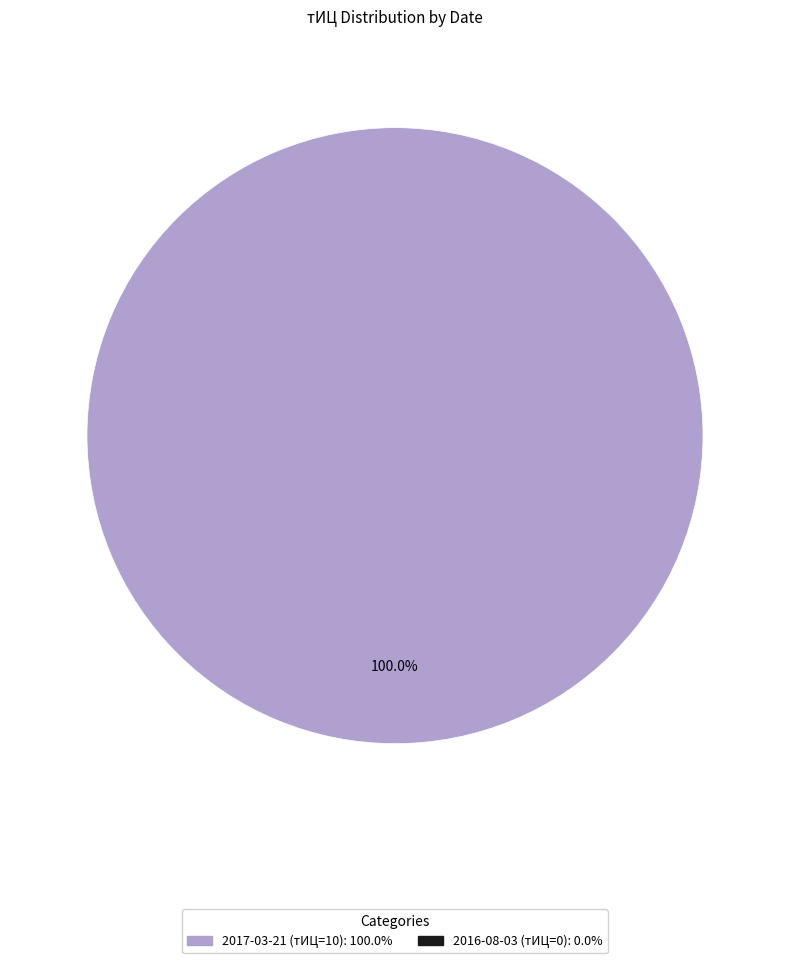

Count the number of slices in the pie.

1